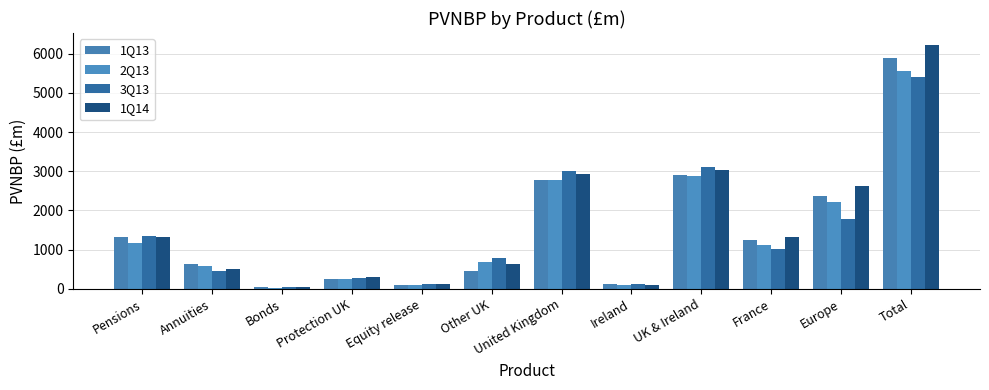

What is the highest value of the 1Q13 series?

5898